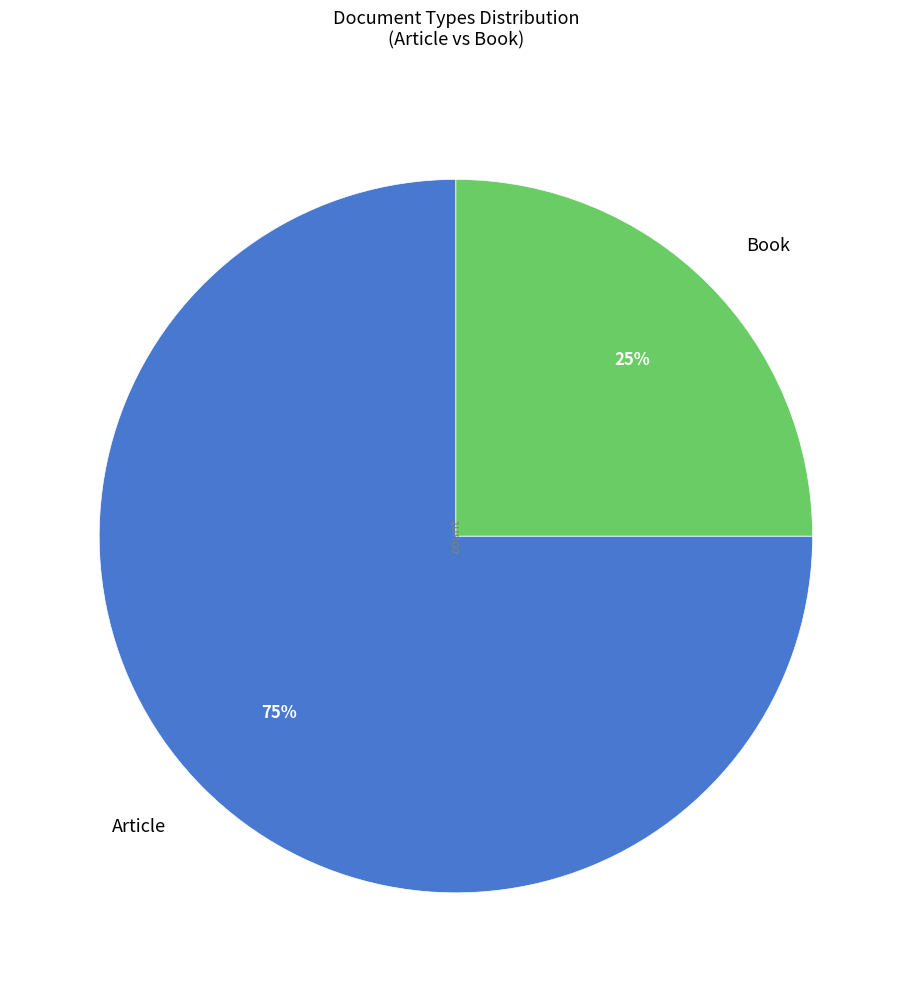

How many slices are in this pie chart?

2